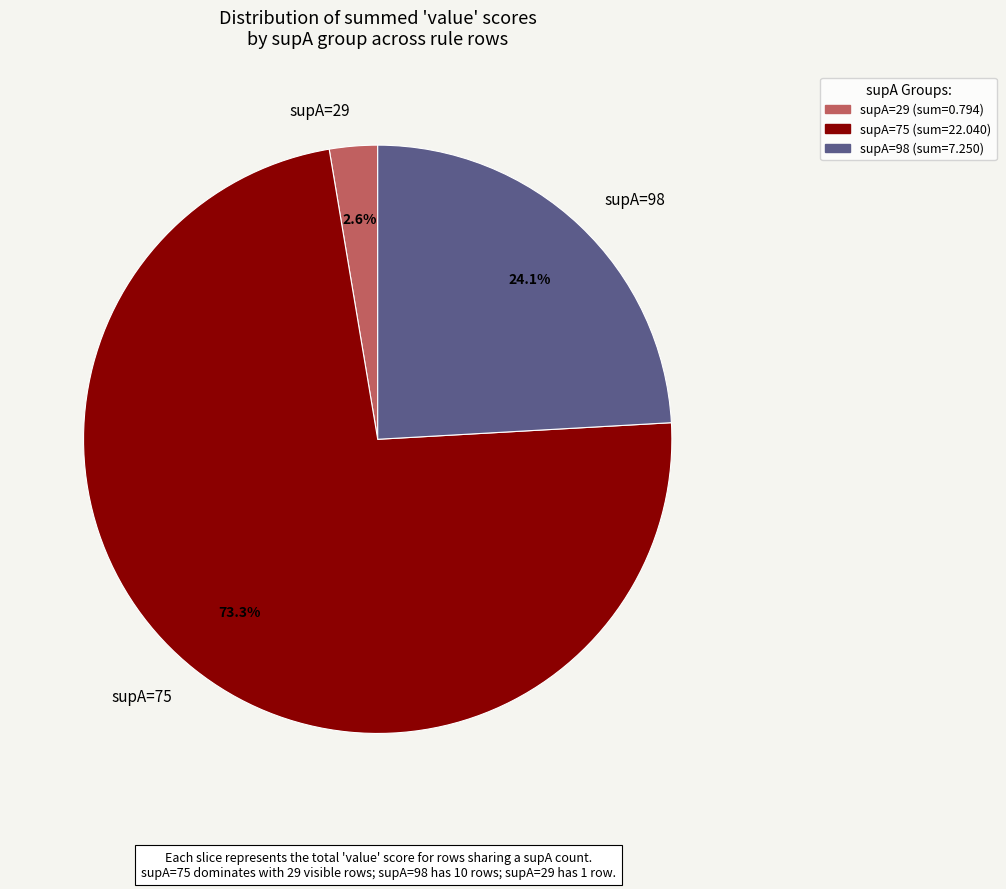

Between supA=98 and supA=29, which is larger?

supA=98